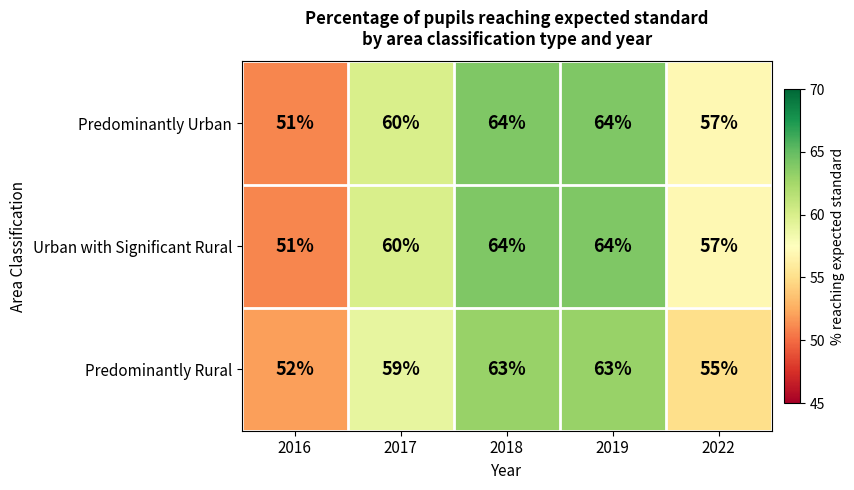

What is the greatest value displayed?

64